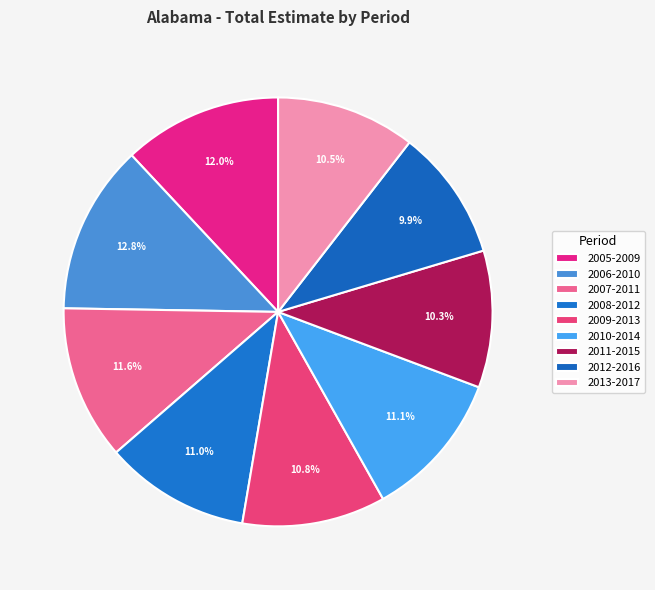

Which category has the biggest portion of the pie?

2006-2010